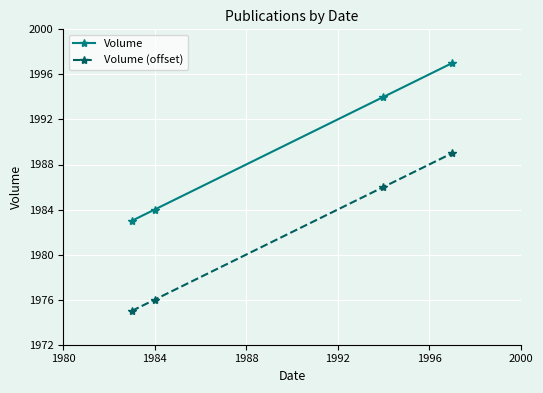

What is the lowest value of the Volume series?

1983